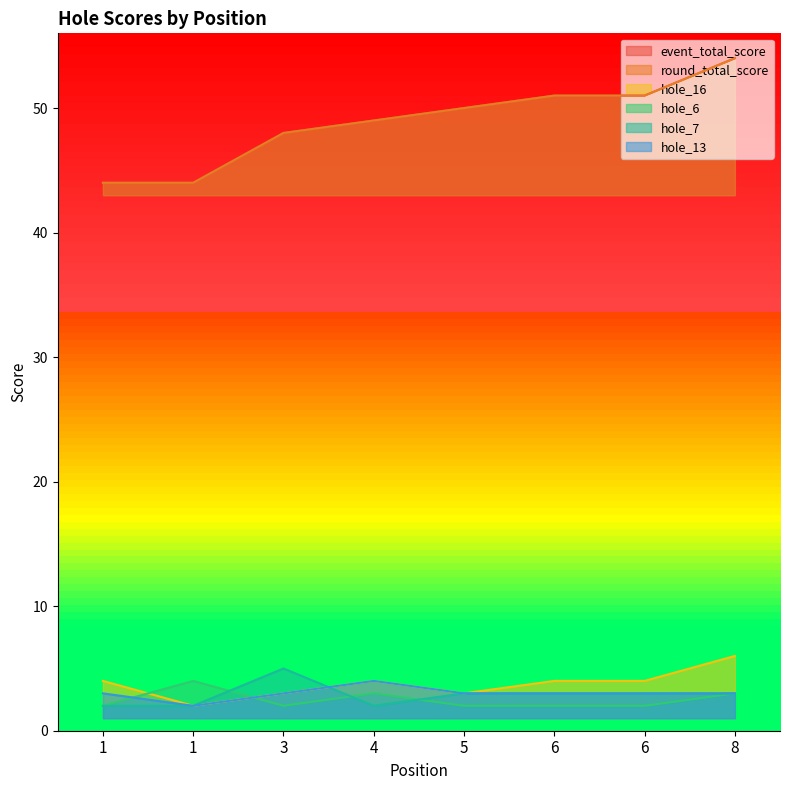

At which category does hole_13 reach its first local peak?

4